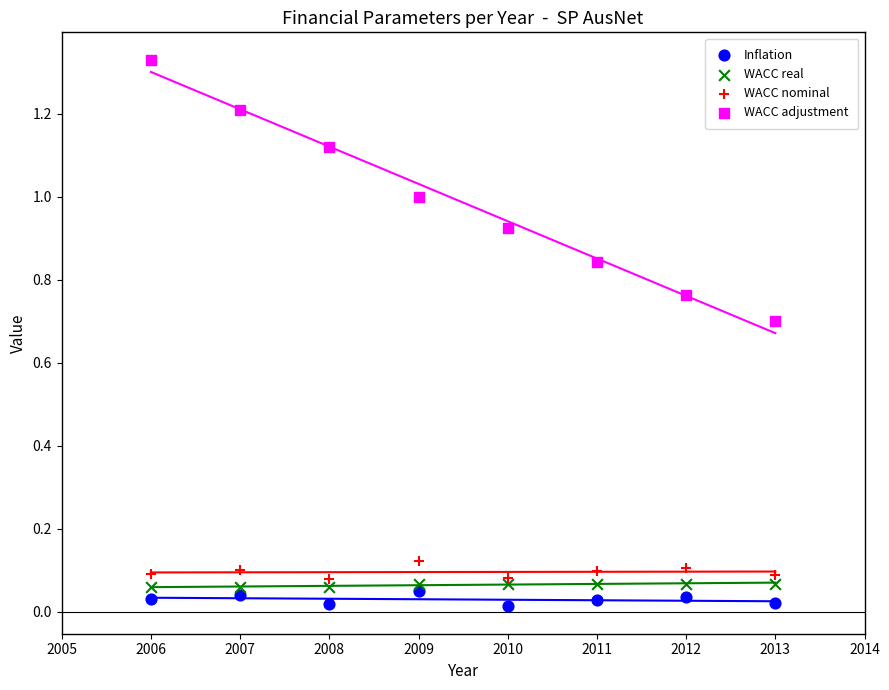

Which series contains the highest Y value?

WACC adjustment